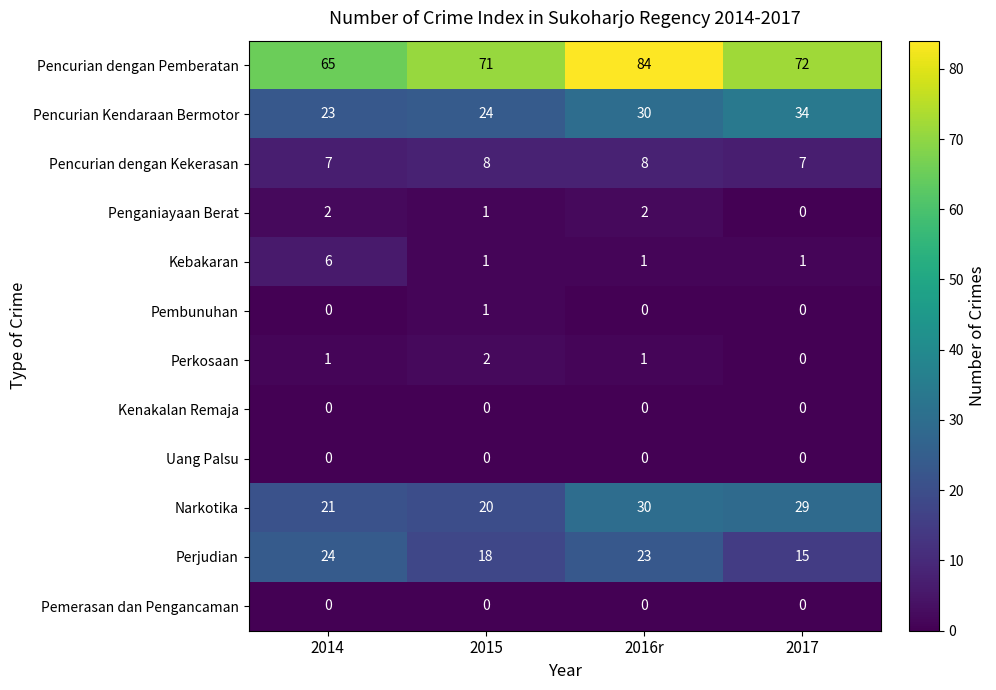

What is the sum of the Pencurian Kendaraan Bermotor values at 2014 and 2017?

57